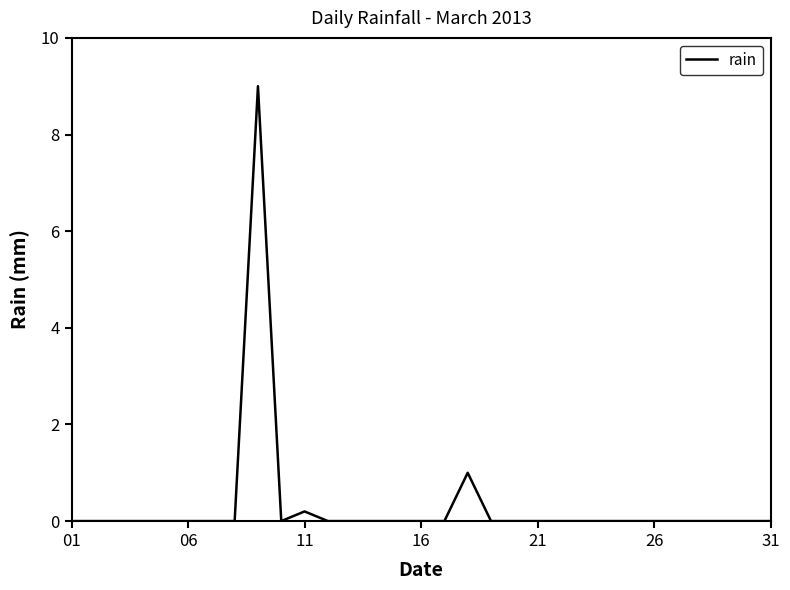

What is the maximum value shown in the chart?

9.0